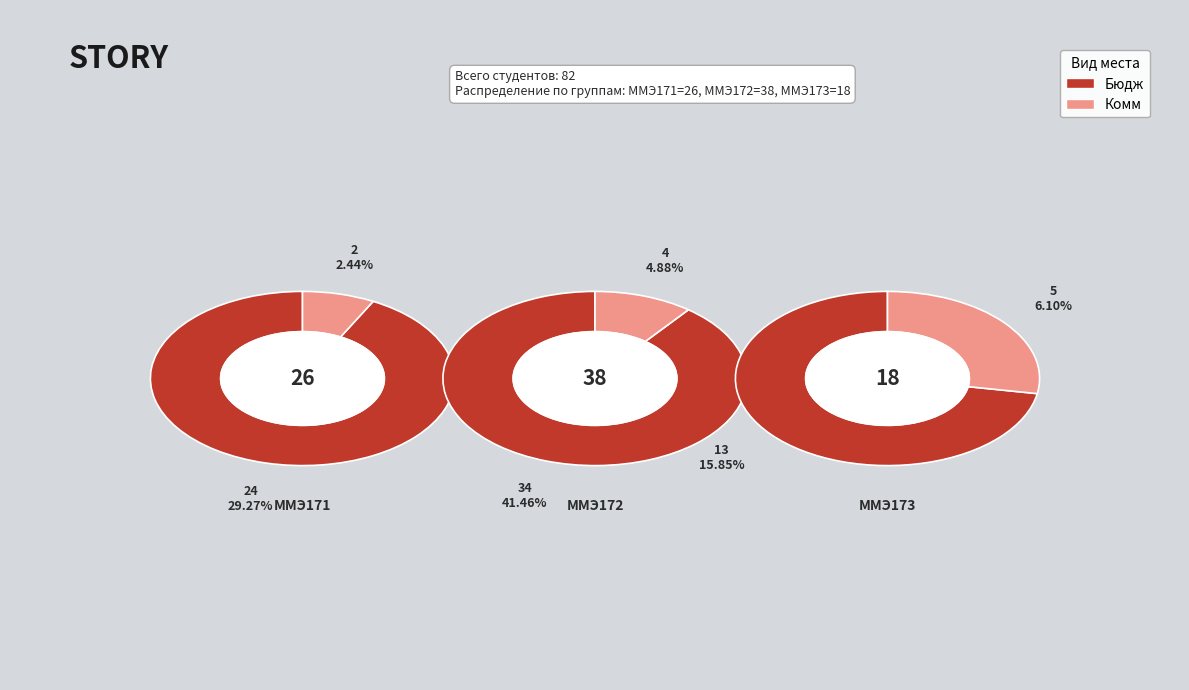

Is it true that 1 is 54% of the pie?

False